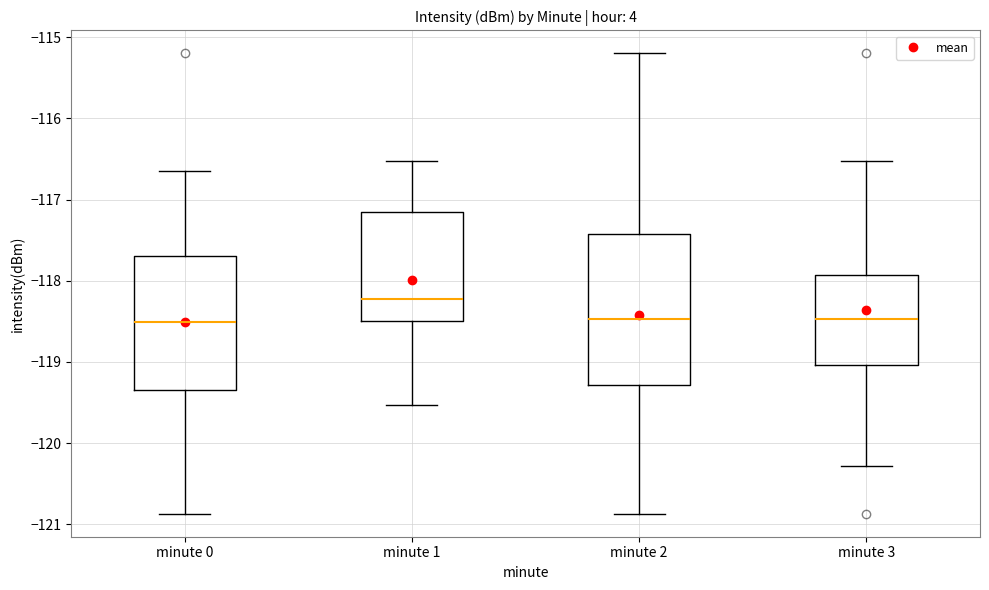

Reading left to right, transcribe this box plot: for each box, give where its median line is, the range the box spans, and where its two whiskers end, as read against the y-axis. The values are not printed on the chart, so give them approximately, as read against the axis.

minute 0: median -118.5, box -119.3 to -117.7, whiskers -120.9 to -116.7
minute 1: median -118.2, box -118.5 to -117.2, whiskers -119.5 to -116.5
minute 2: median -118.5, box -119.3 to -117.4, whiskers -120.9 to -115.2
minute 3: median -118.5, box -119.0 to -117.9, whiskers -120.3 to -116.5